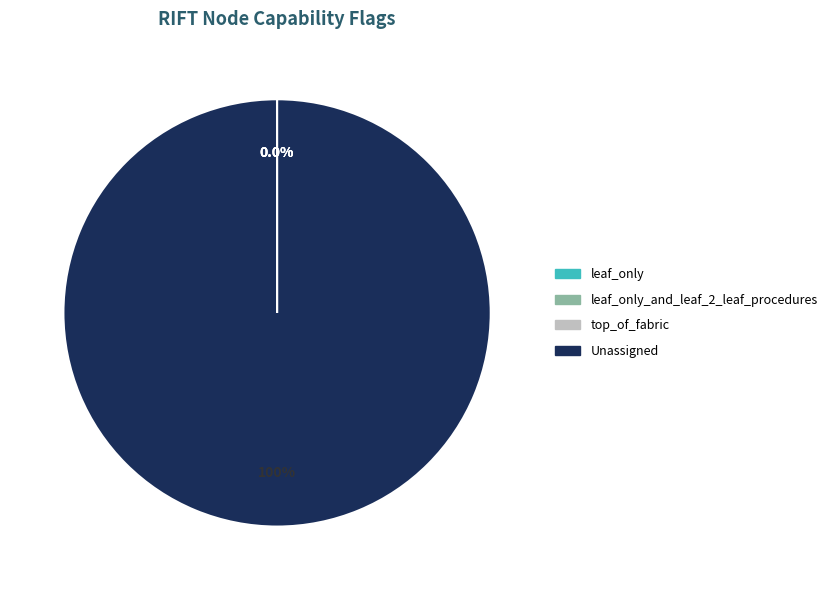

Is there a majority slice in this chart?

Yes